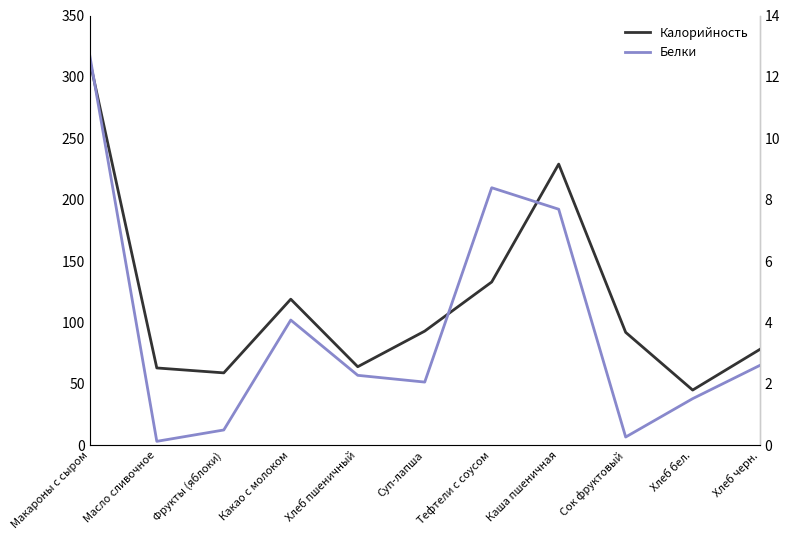

True or false: Калорийность has more than 0 interior local peaks.

True